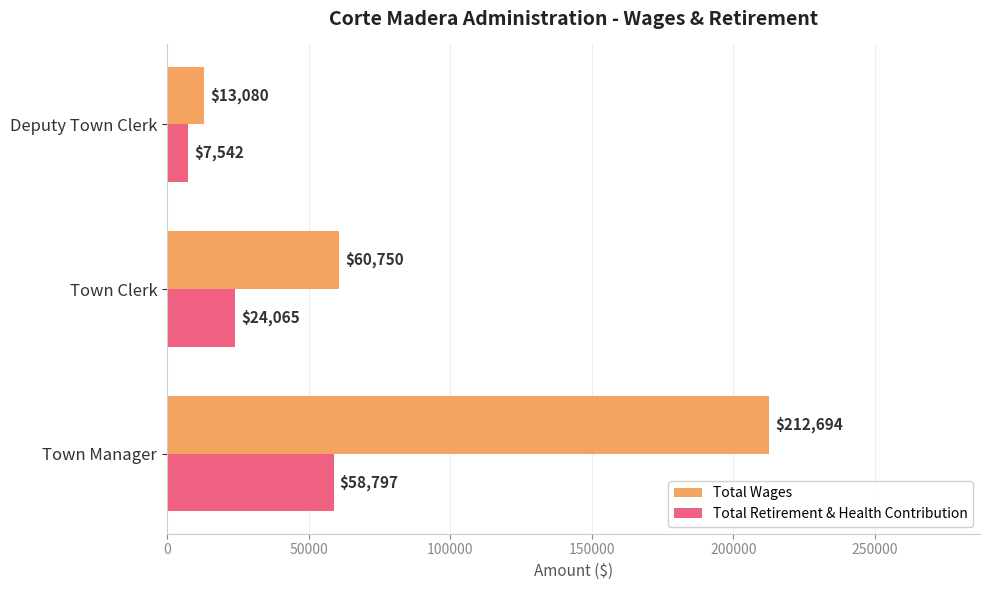

What is the highest value of the Total Wages series?

212694